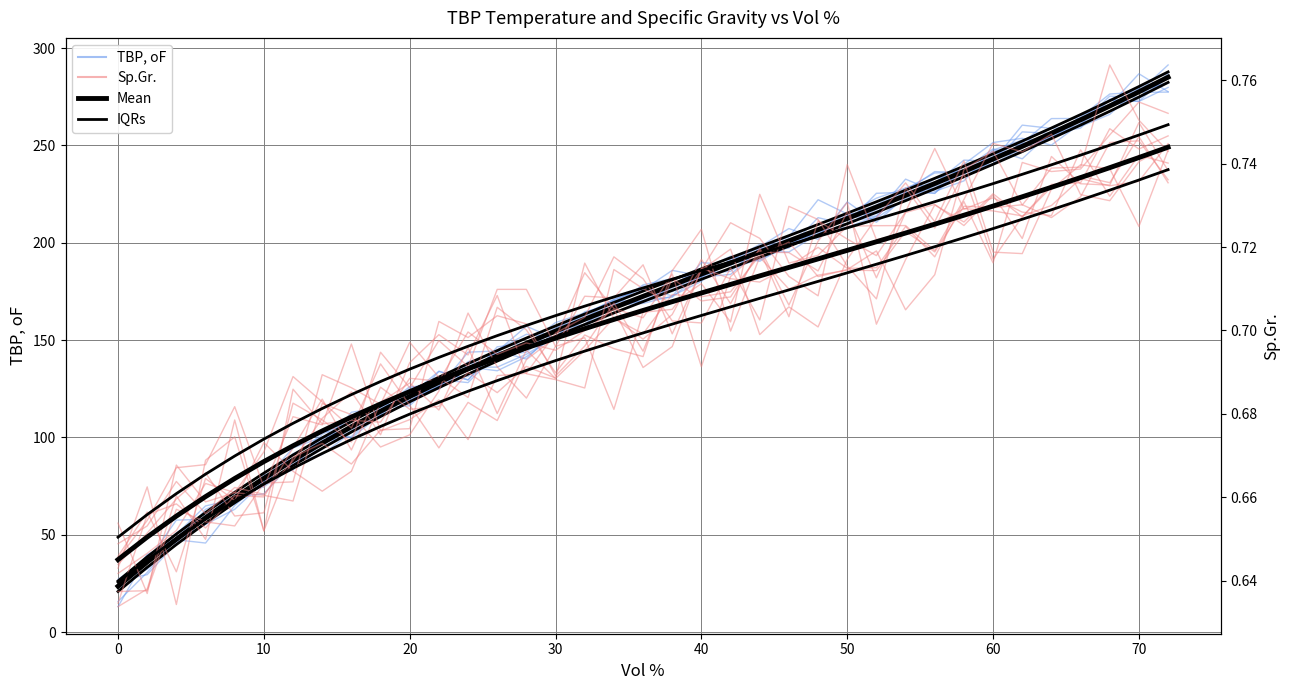

Which series has the largest total across all categories?

IQRs